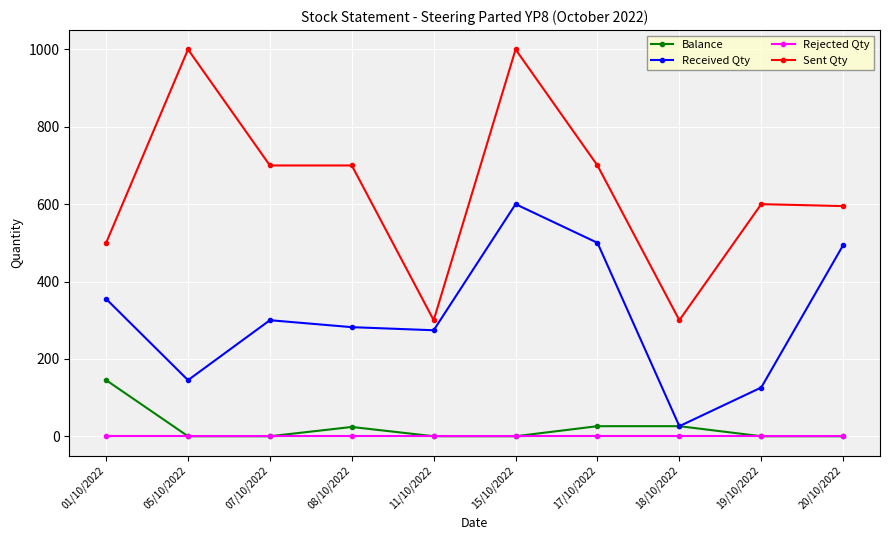

At how many categories does at least one series exceed 146?

10